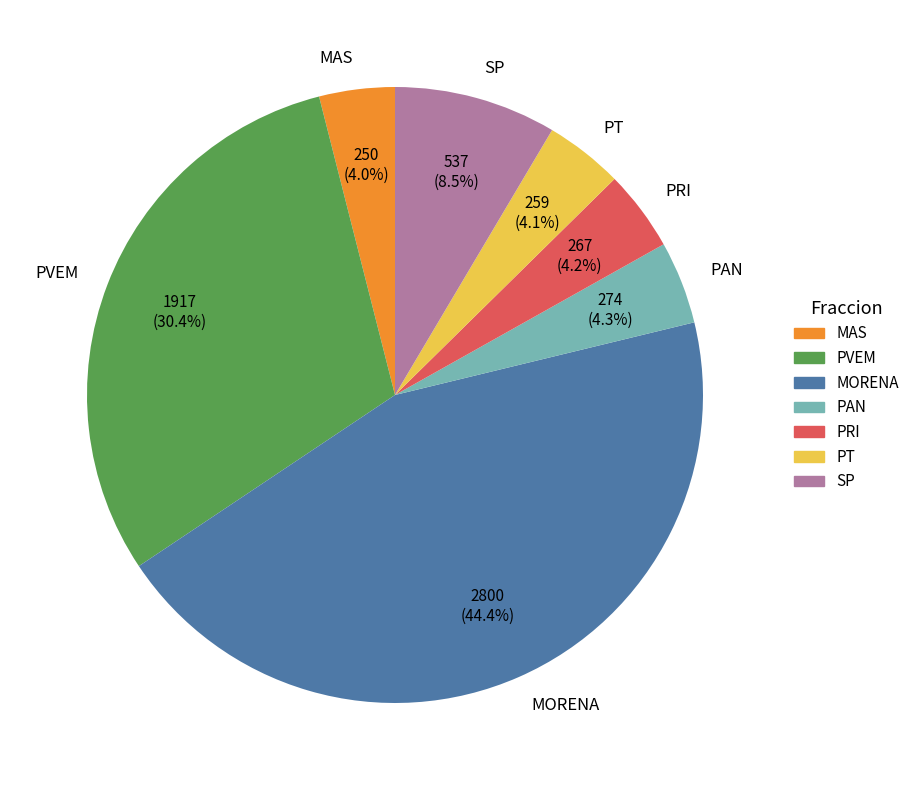

How many segments does this pie chart have?

7